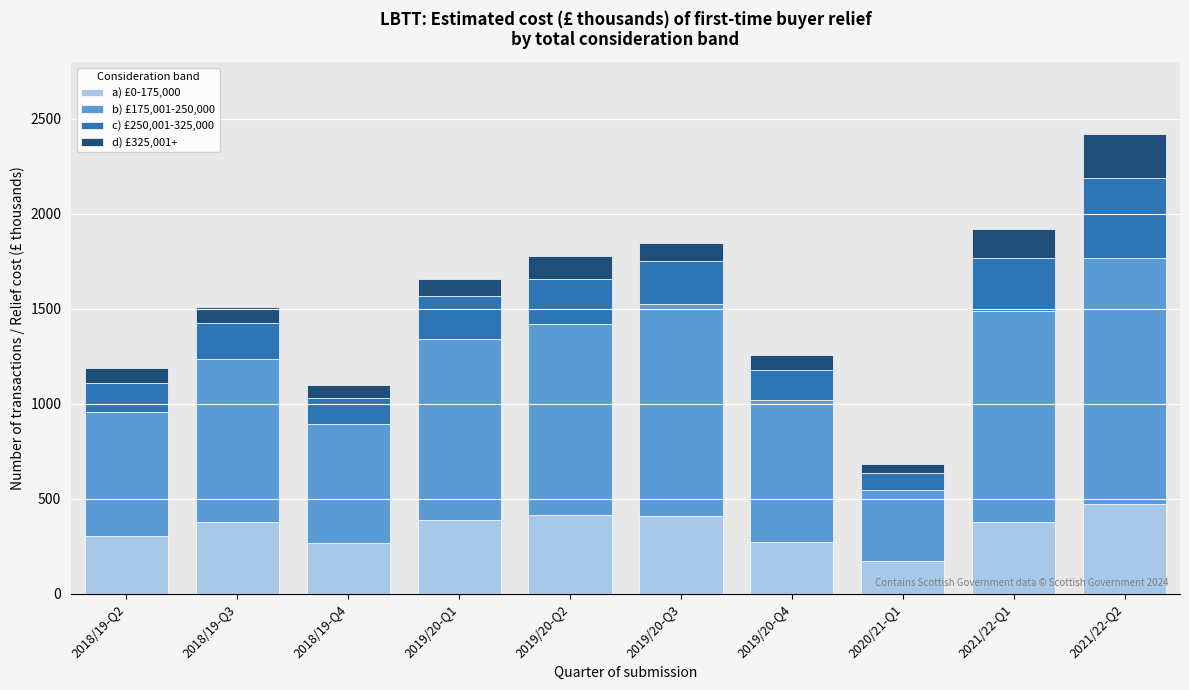

At which category is the sum across all series the highest?

2021/22-Q2